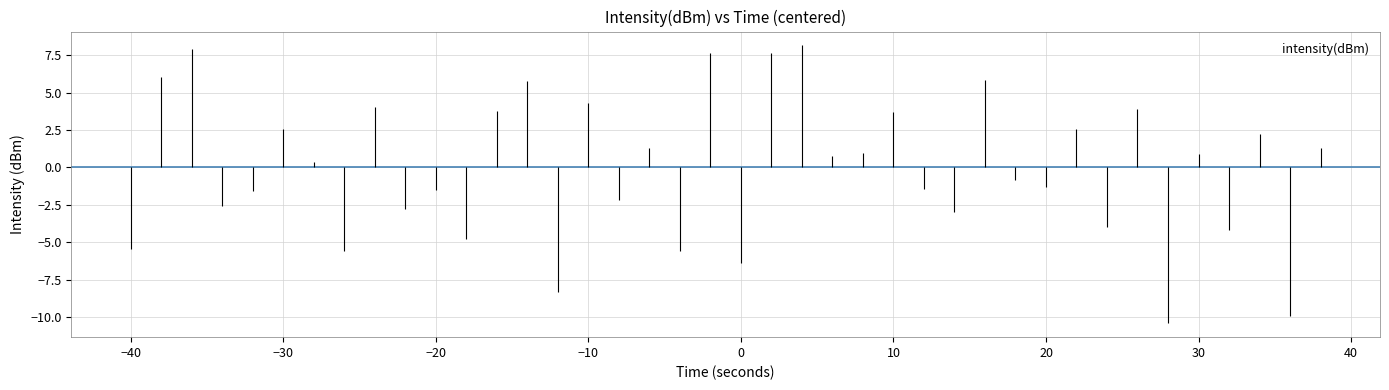

How many interior local peaks (higher than both neighbors) does the data have?

15